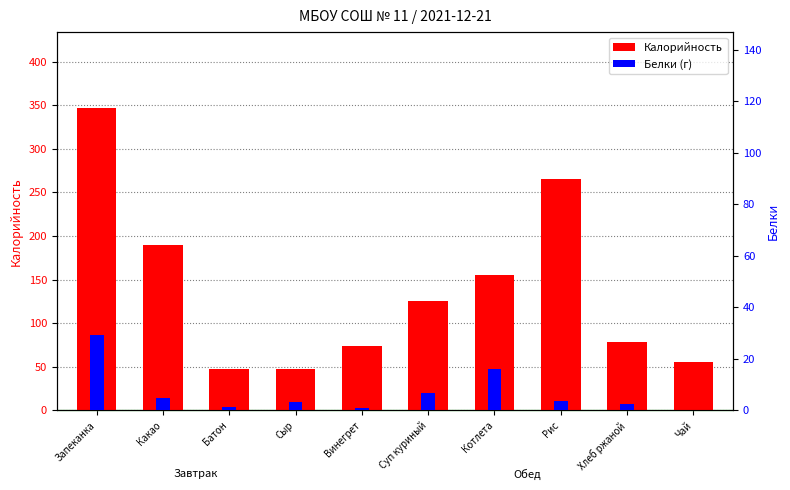

At how many categories does at least one series exceed 41?

10